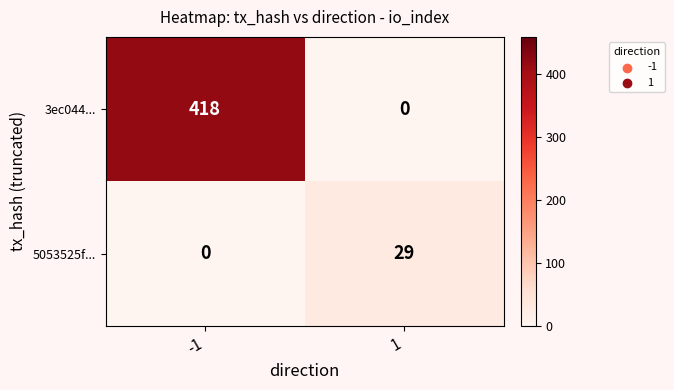

Rank the series by their maximum value, from highest to lowest.

3ec044..., 5053525f...